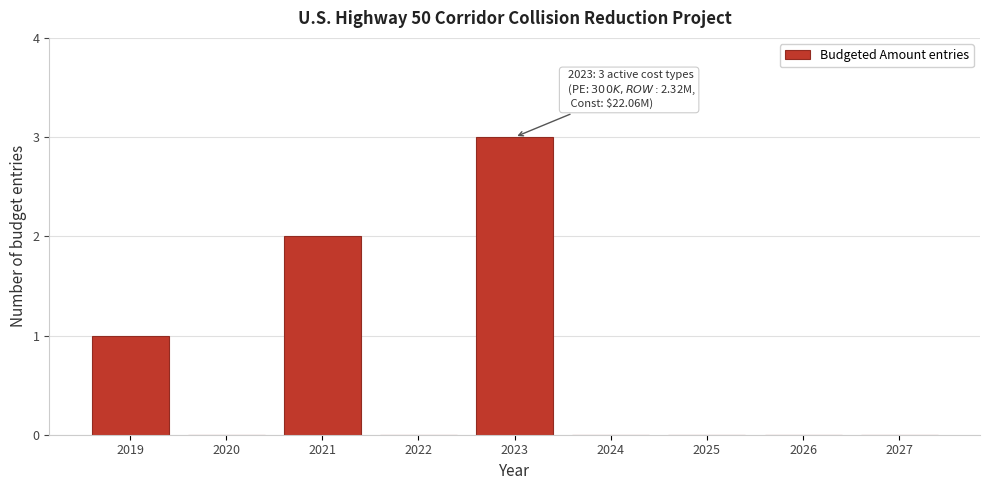

Reading left to right, extract all data points from this chart.

2019=1	2020=0	2021=2	2022=0	2023=3	2024=0	2025=0	2026=0	2027=0